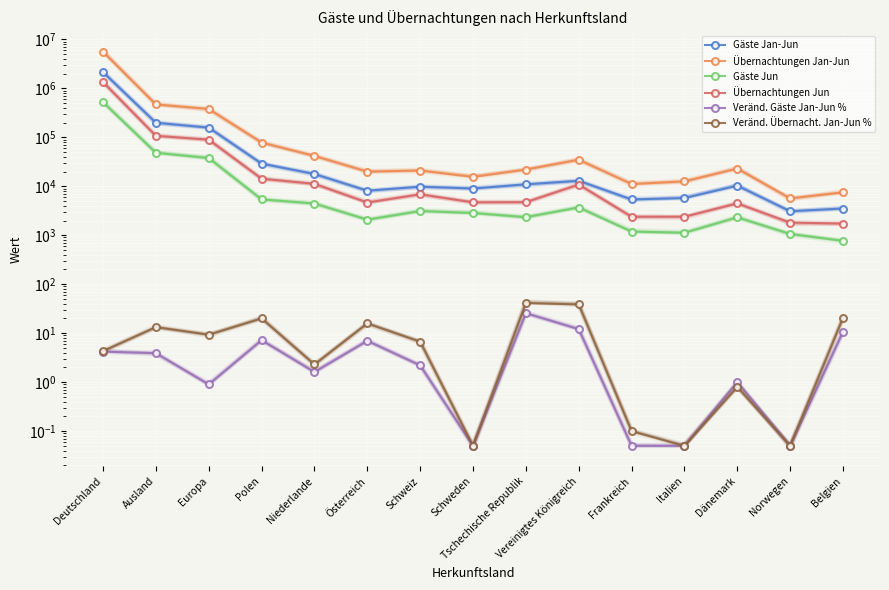

What is the label of the 7th point from the left?

Schweiz